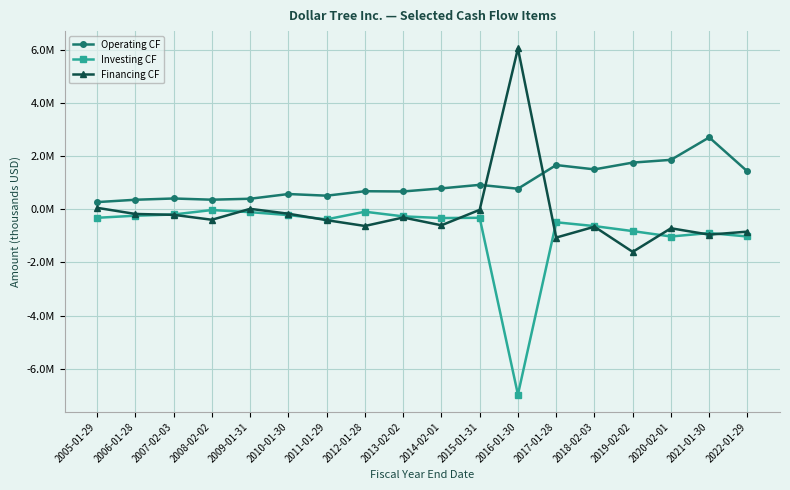

The Financing CF series shows -170332 at 2006-01-28. True or false?

True